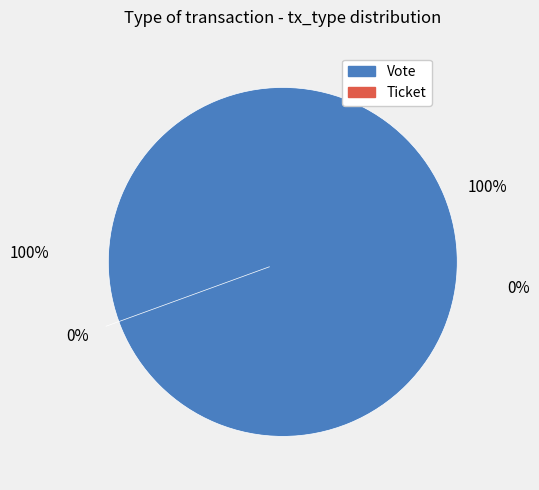

To the nearest percent, what is the average slice percentage?

50%